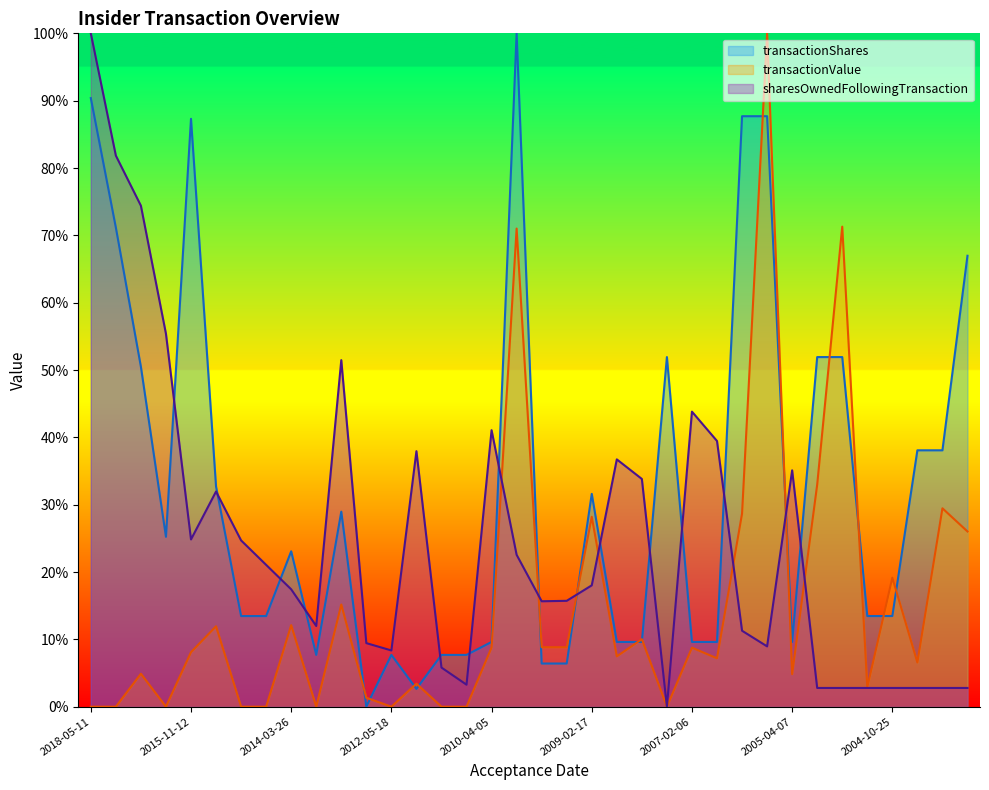

Which series has the widest spread of values?

transactionShares